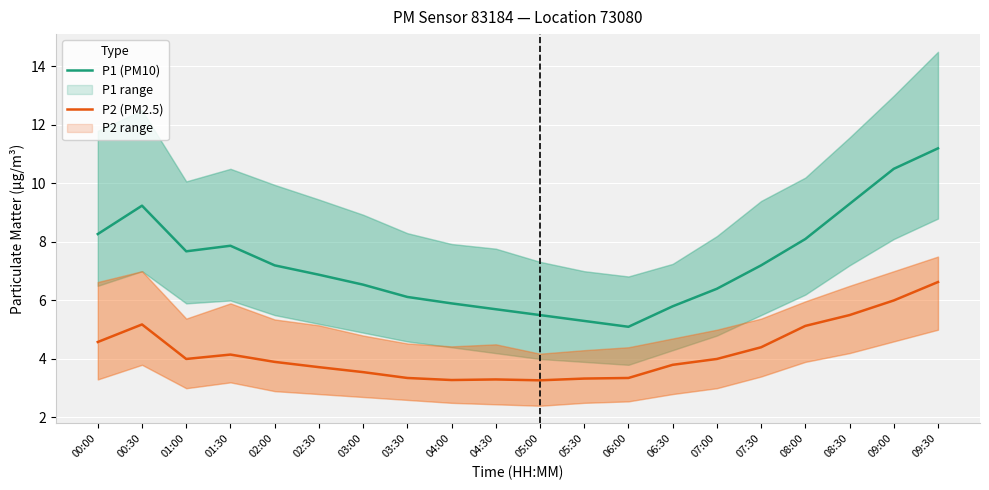

True or false: P1 (PM10) and P2 (PM2.5) cross at least once.

False